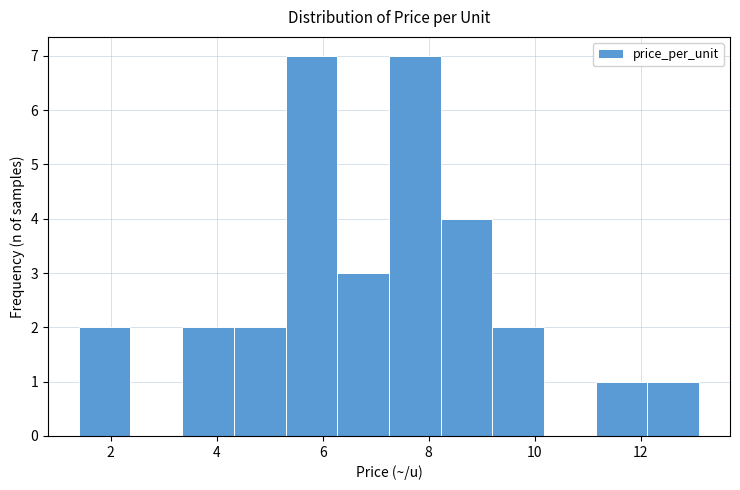

How tall is the bar that spans 11.2 to 12.2 on the x-axis? Neither the bar edges nor the heights are printed on the chart, so give them approximately, as read against the axes.

1